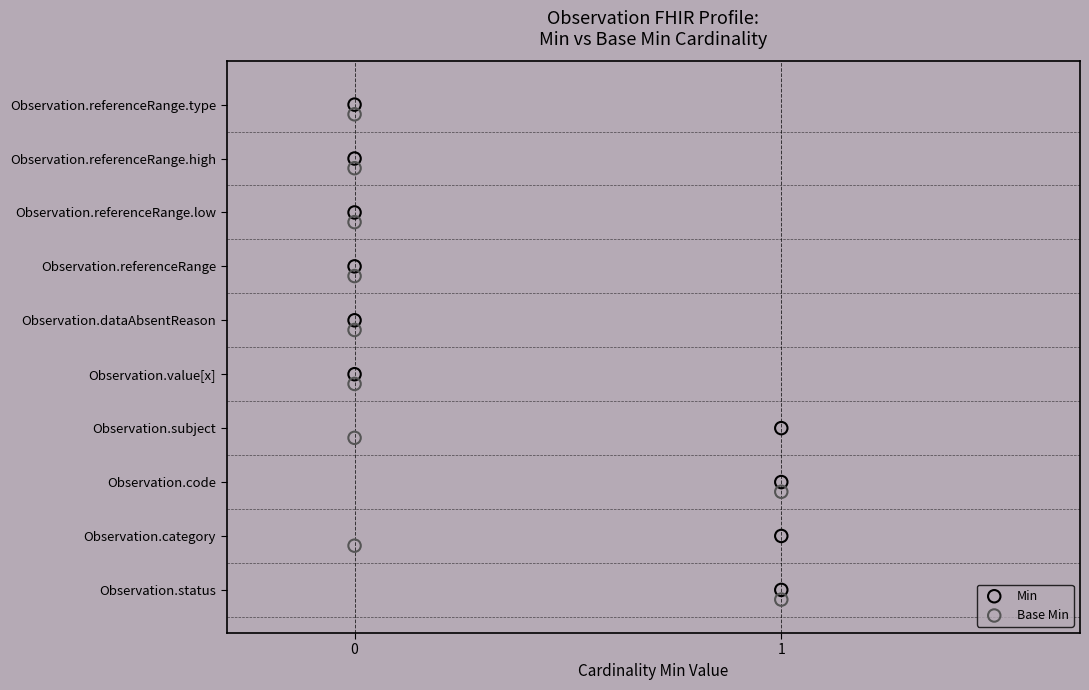

Which series contains the highest Y value?

Min